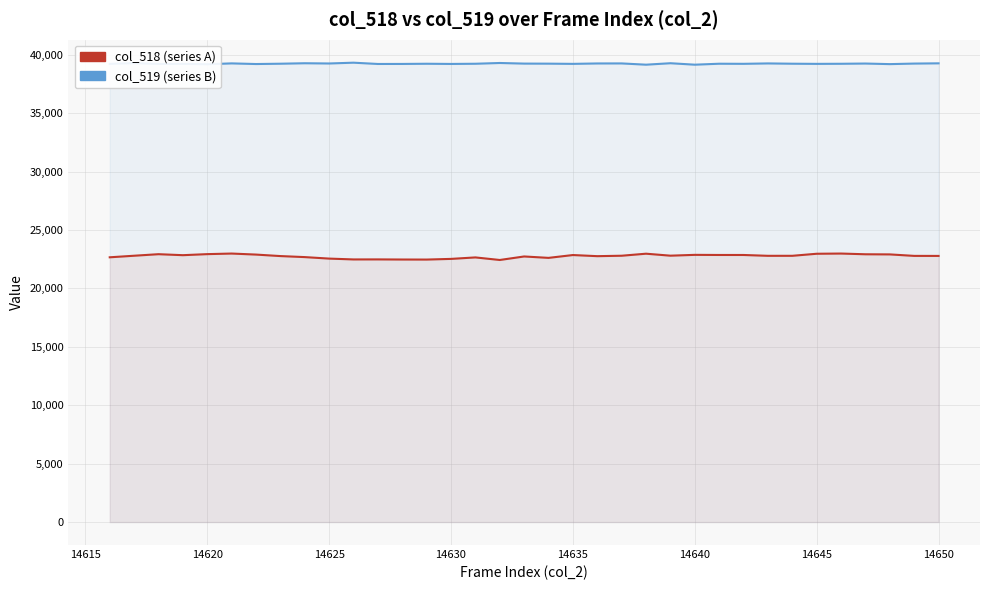

Reading left to right, what are all the values shown in this chart?

col_518: 22662	22796	22928	22843	22933	22983	22895	22767	22679	22551	22479	22482	22472	22468	22525	22652	22432	22733	22613	22855	22759	22796	22970	22801	22871	22861	22860	22789	22790	22965	22983	22921	22910	22783	22780
col_519: 39218	39284	39210	39216	39186	39260	39205	39232	39272	39252	39320	39210	39213	39229	39213	39229	39294	39242	39237	39219	39254	39257	39149	39274	39149	39231	39223	39257	39232	39219	39227	39247	39197	39244	39265